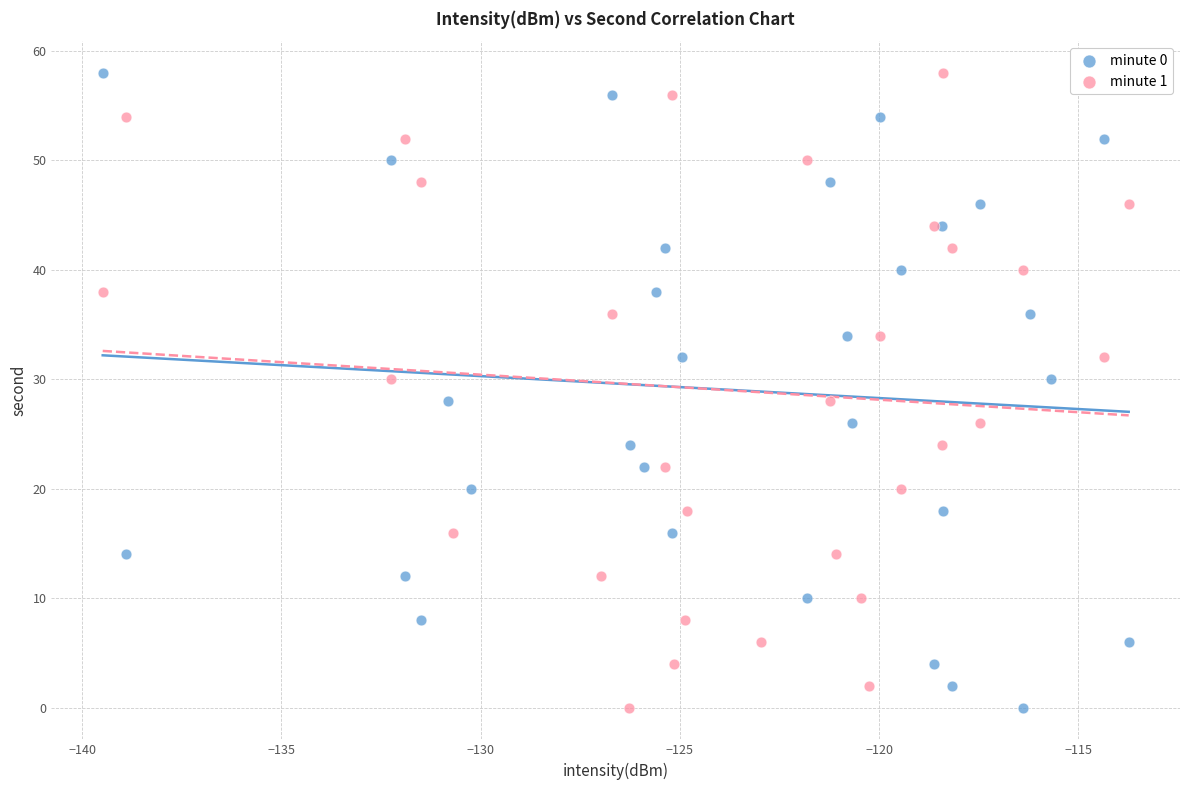

What are all the series names shown in the legend?

minute 0, minute 1